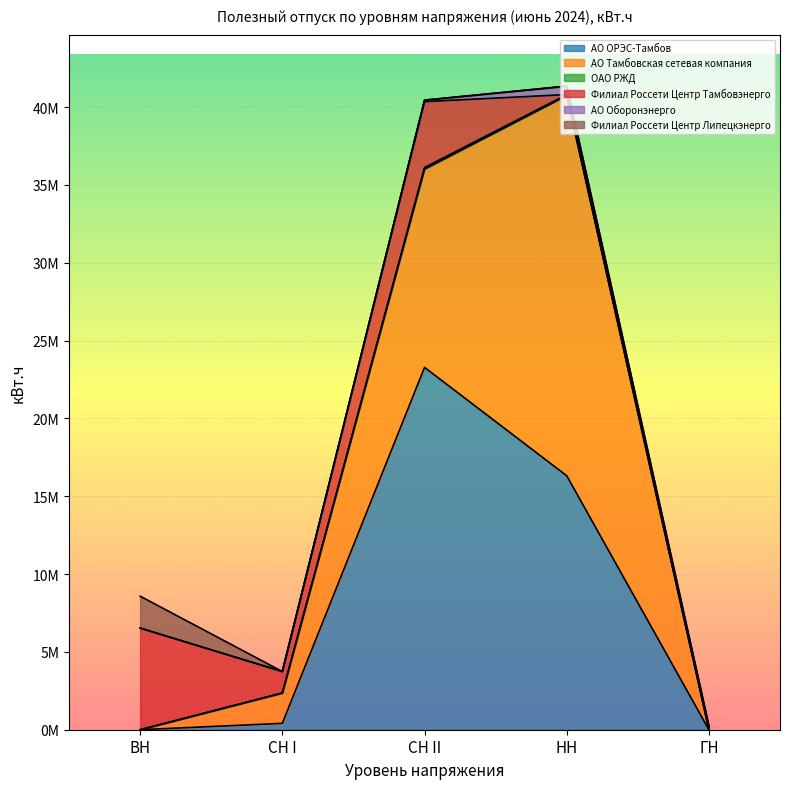

At which label does АО ОРЭС-Тамбов first exceed 410091?

СН II